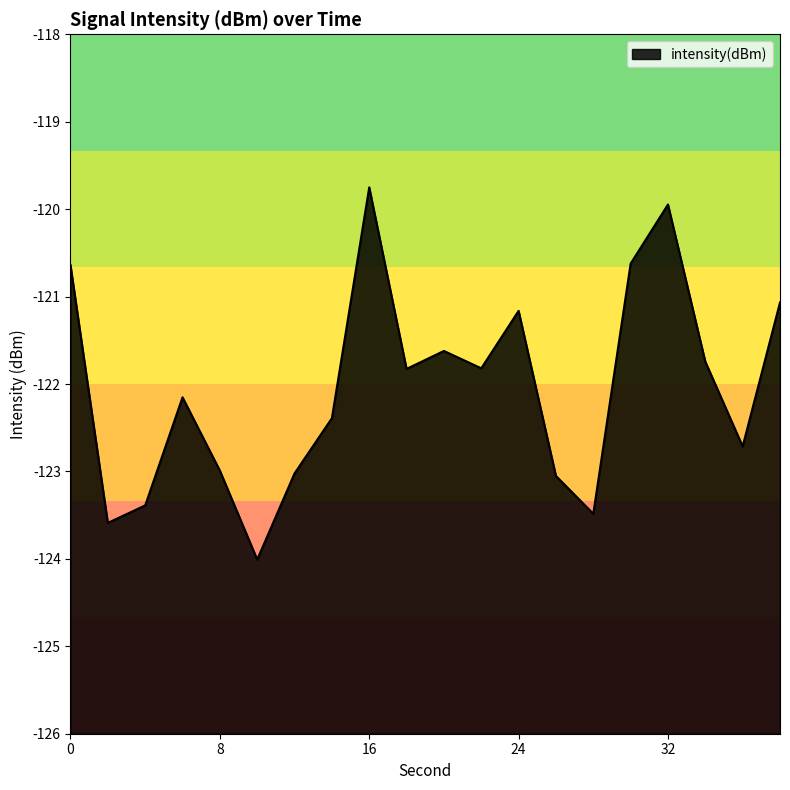

Read the value at 24.

-121.2